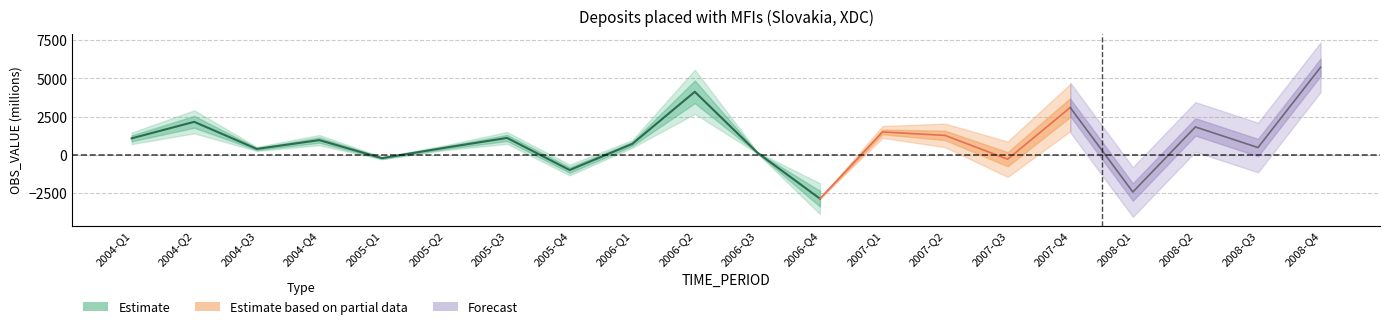

What is the ratio of the value at 2008-Q2 to the value at 2005-Q3?

1.7